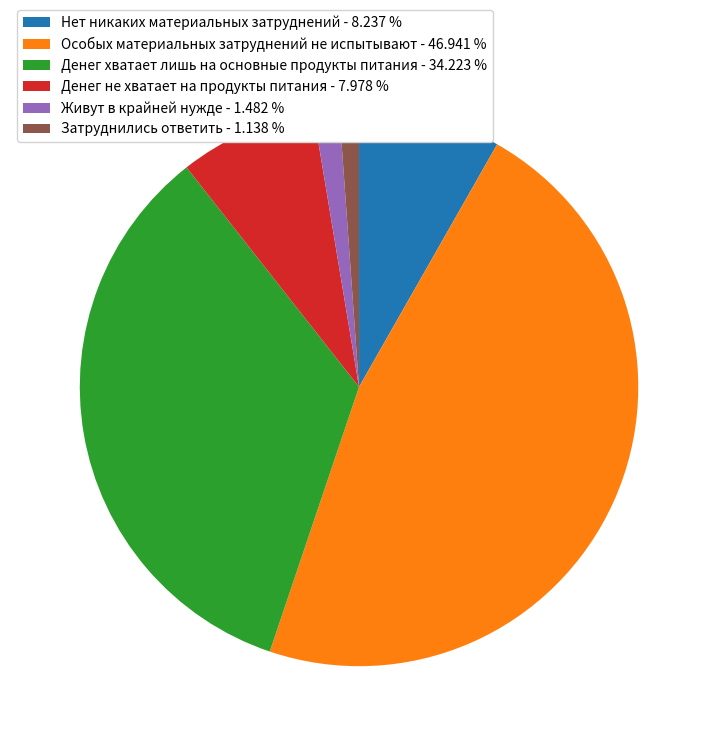

Does any single category account for the majority?

No